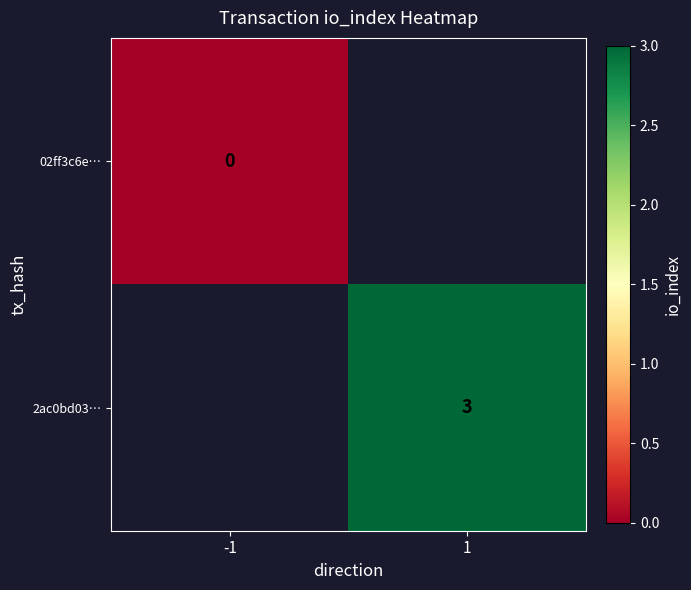

The 2ac0bd03… series shows 5 at 1. True or false?

False